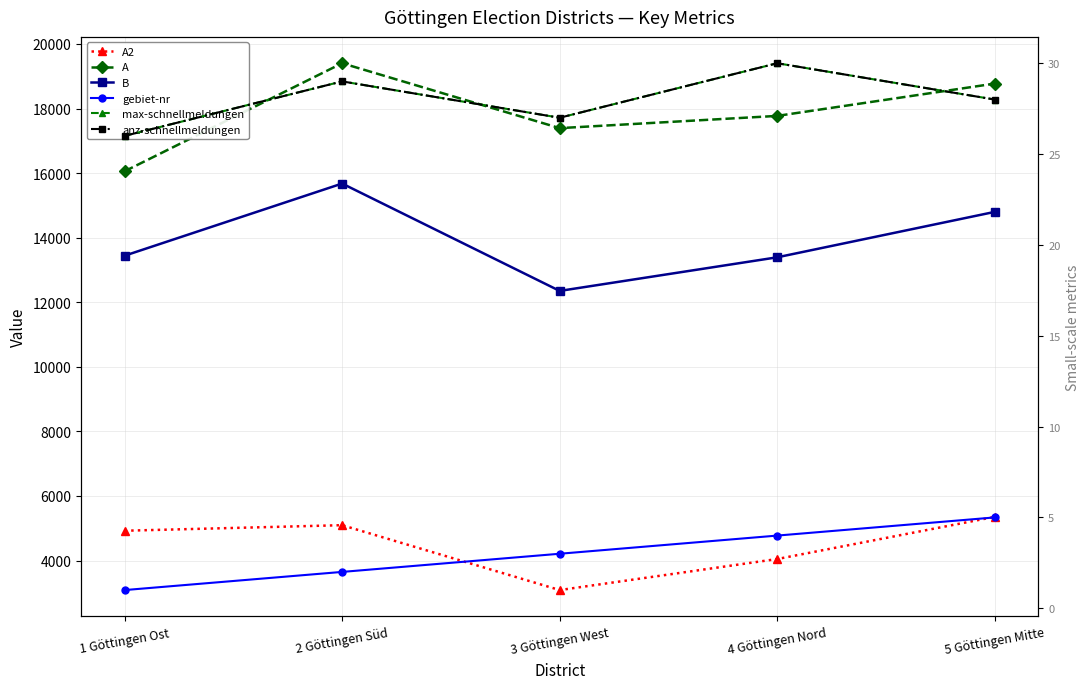

At which category is the sum across all series the highest?

2 Göttingen Süd